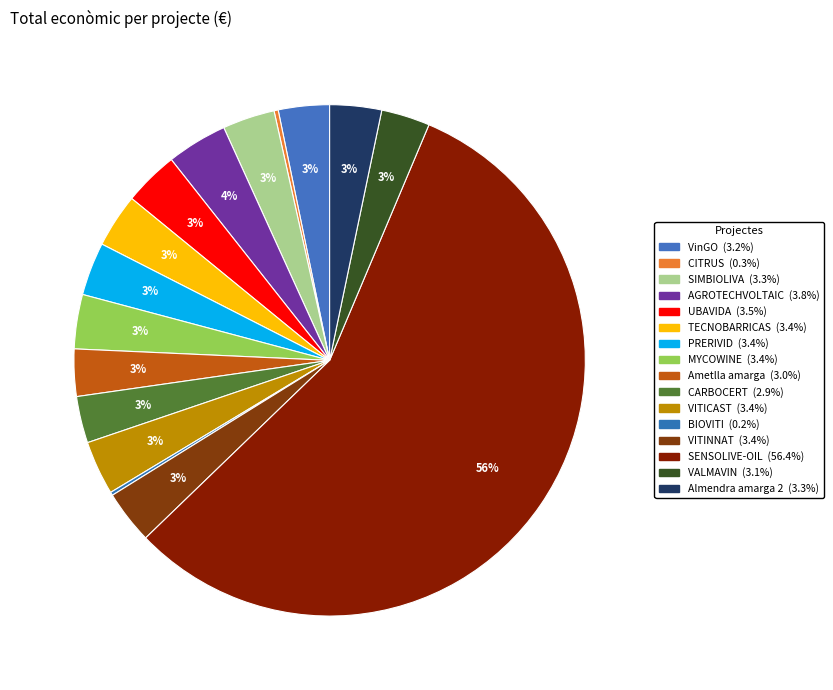

The TECNOBARRICAS slice represents 14% of the pie. True or false?

False